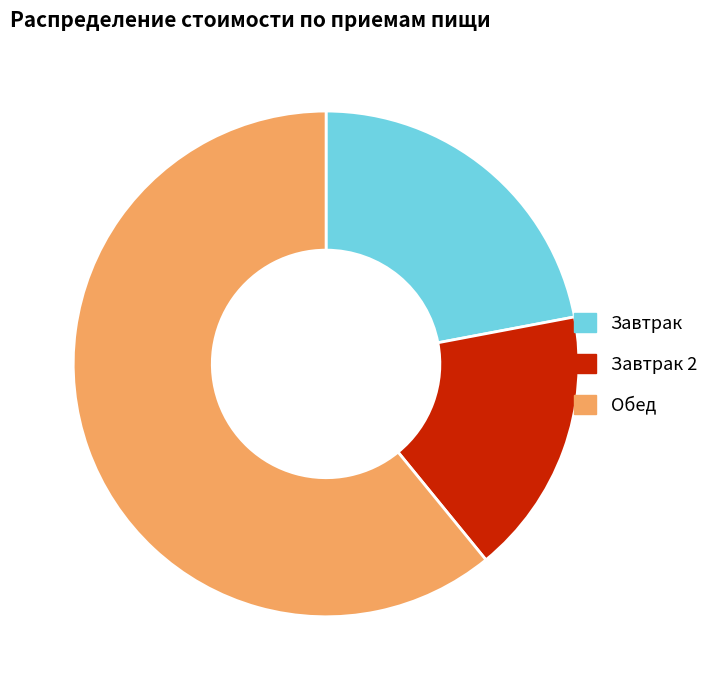

Is there a majority slice in this chart?

Yes